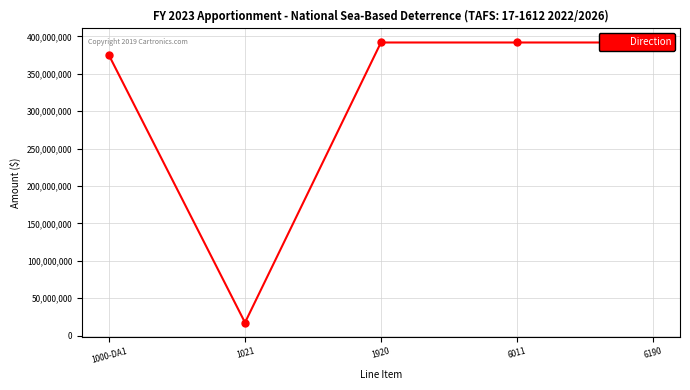

How many interior local valleys (lower than both neighbors) does the data have?

1